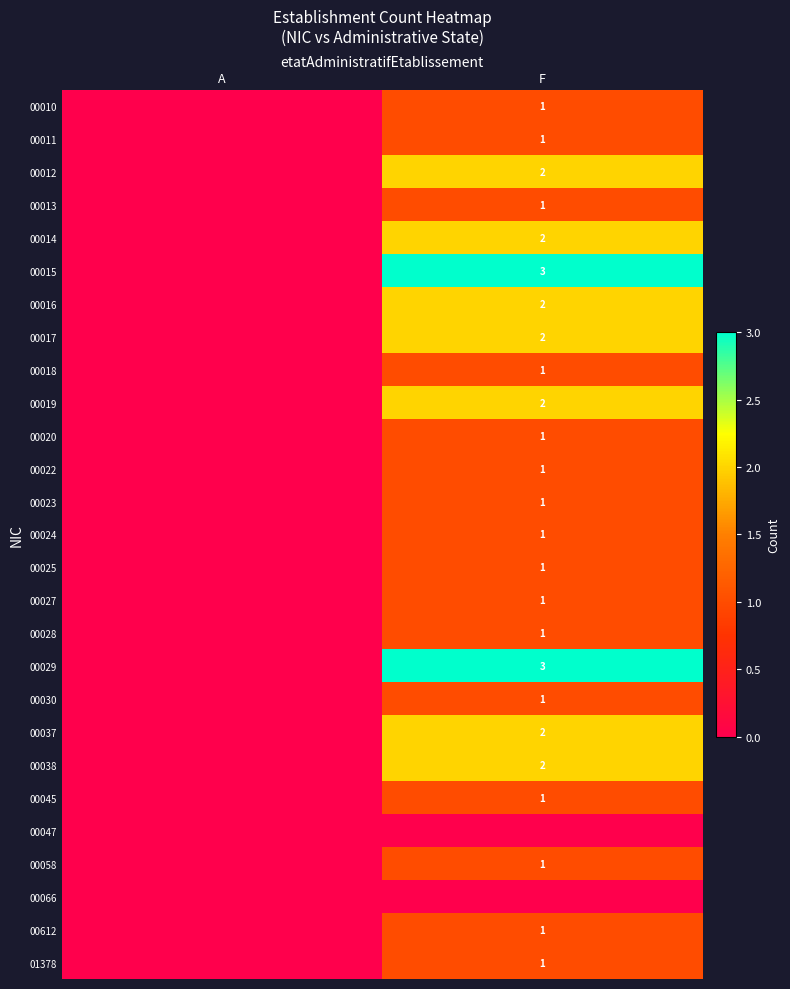

The 00014 series shows 2 at F. True or false?

True